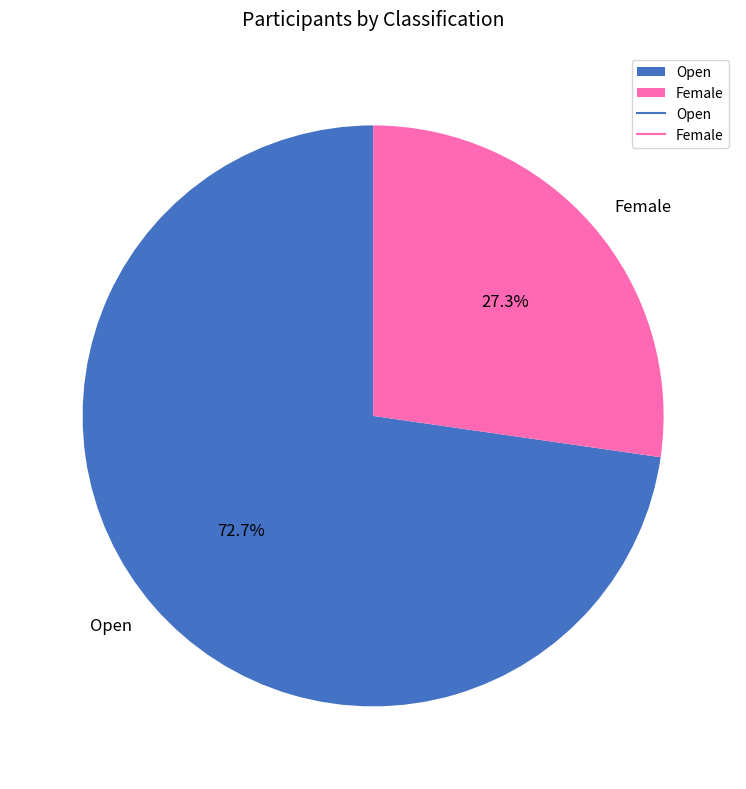

Rank the categories by value from highest to lowest.

Open, Female